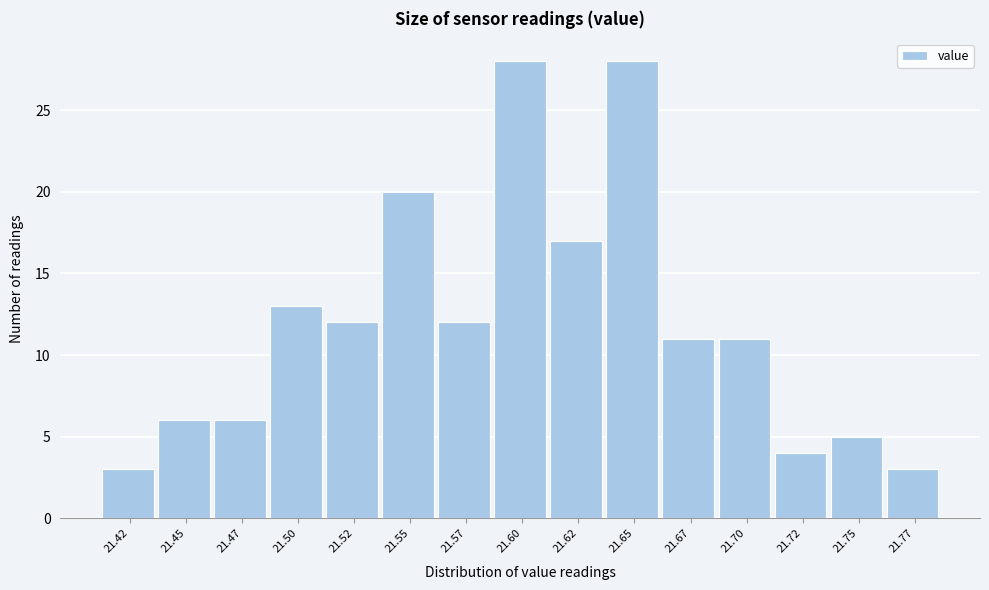

Reading left to right, list all the values displayed in this chart.

3	6	6	13	12	20	12	28	17	28	11	11	4	5	3